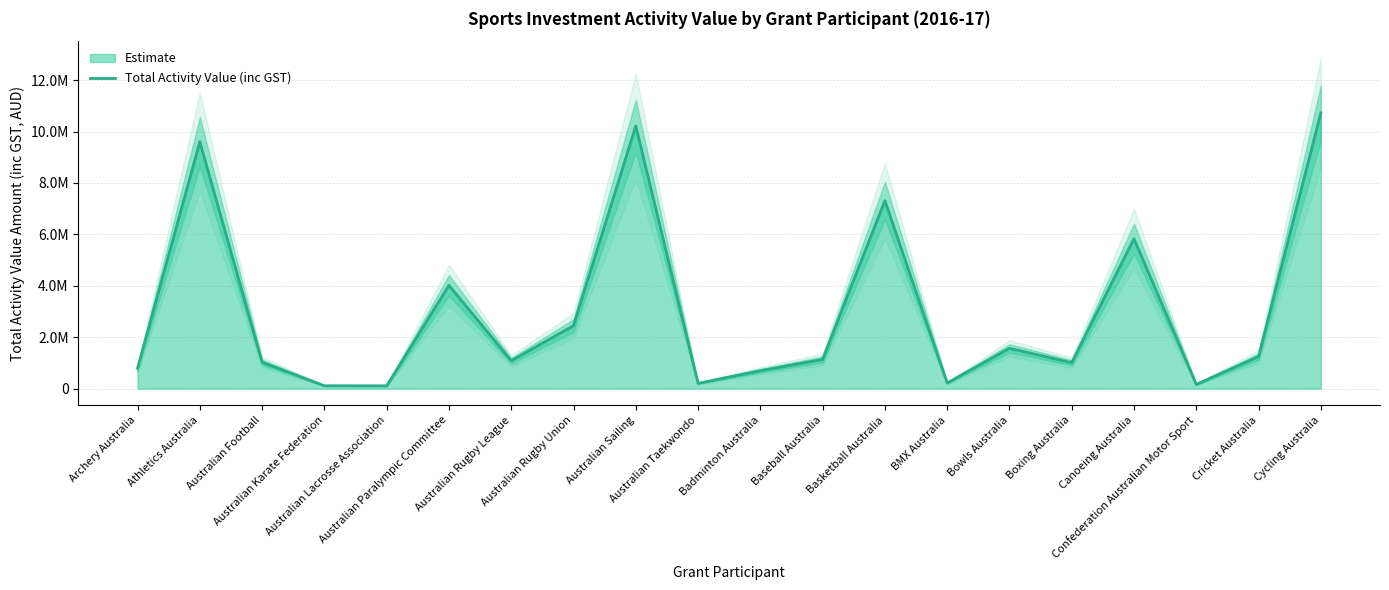

The chart shows a value of 110000.0 at Australian Lacrosse Association. True or false?

True